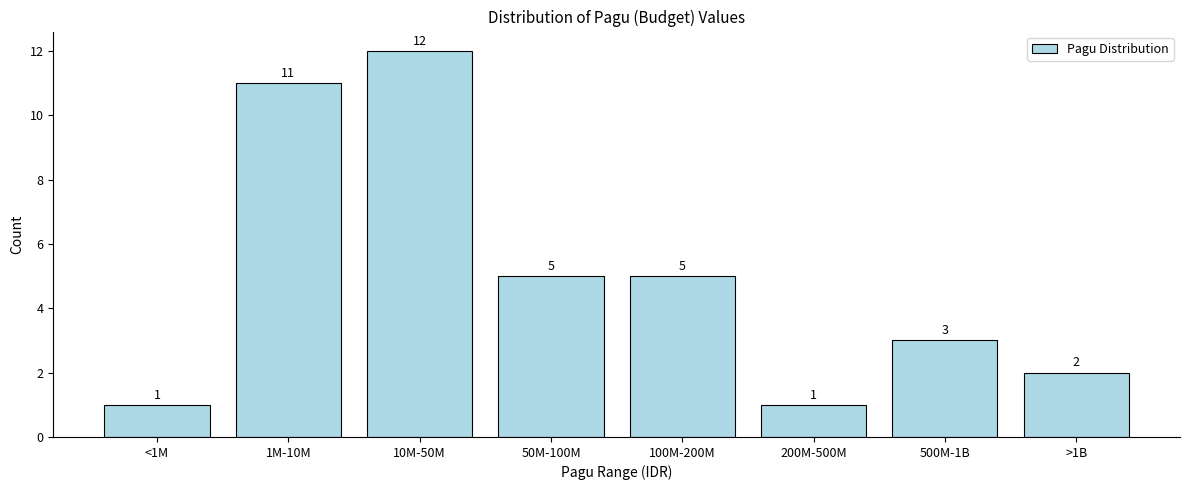

Reading left to right, list all the values displayed in this chart.

1	11	12	5	5	1	3	2